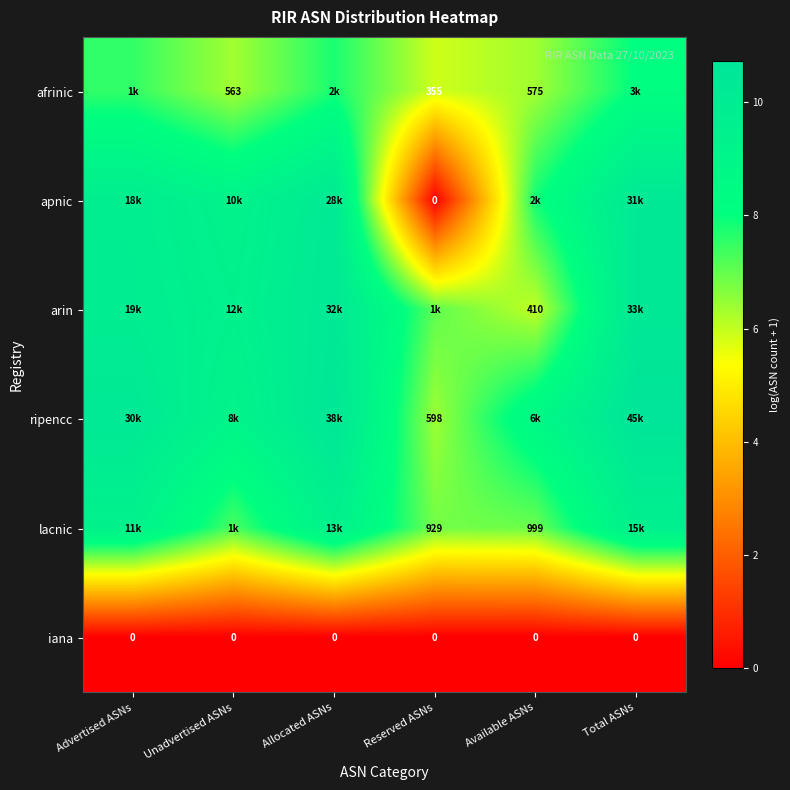

What is the sum of the arin values at Total ASNs and Reserved ASNs?

17.5